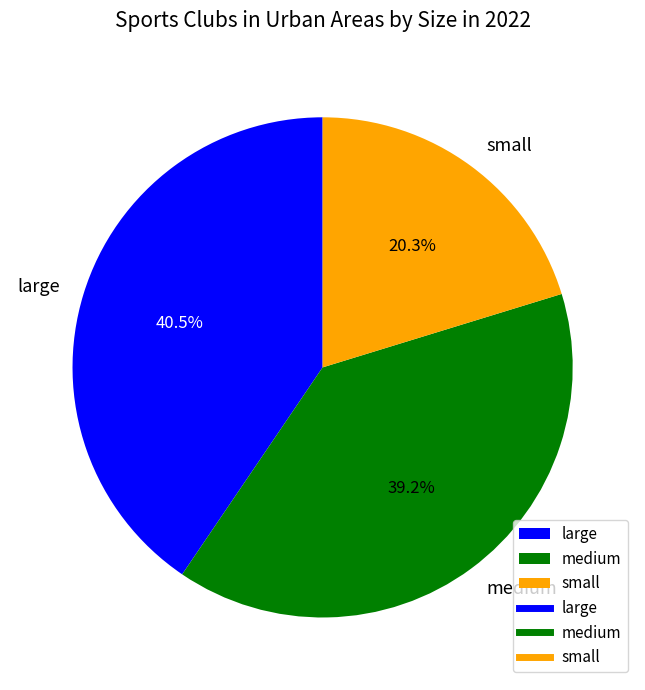

Which category has the smallest portion of the pie?

small